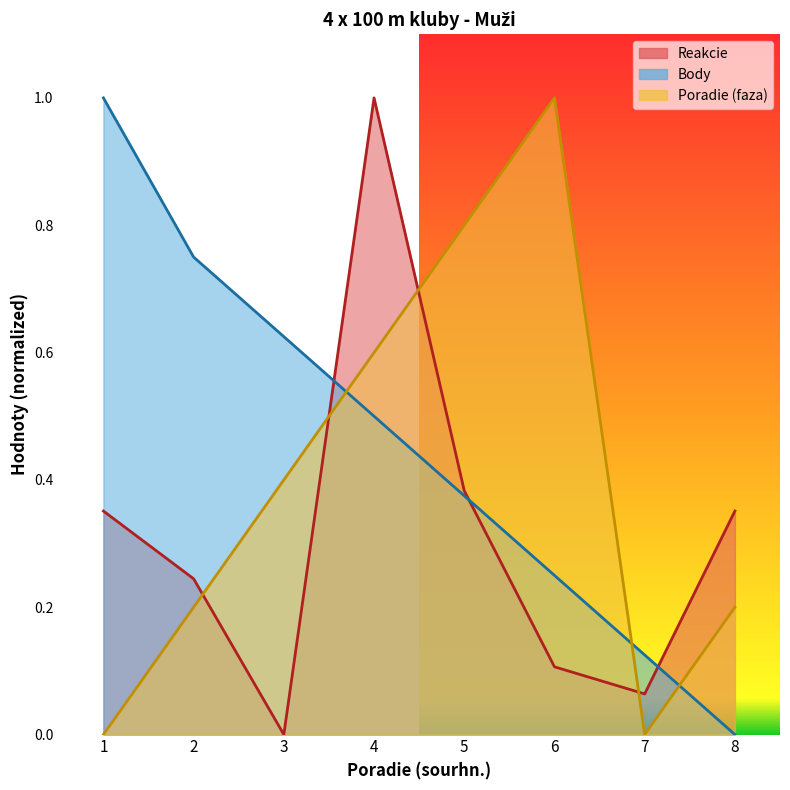

Which label corresponds to the smallest value in the chart?

3